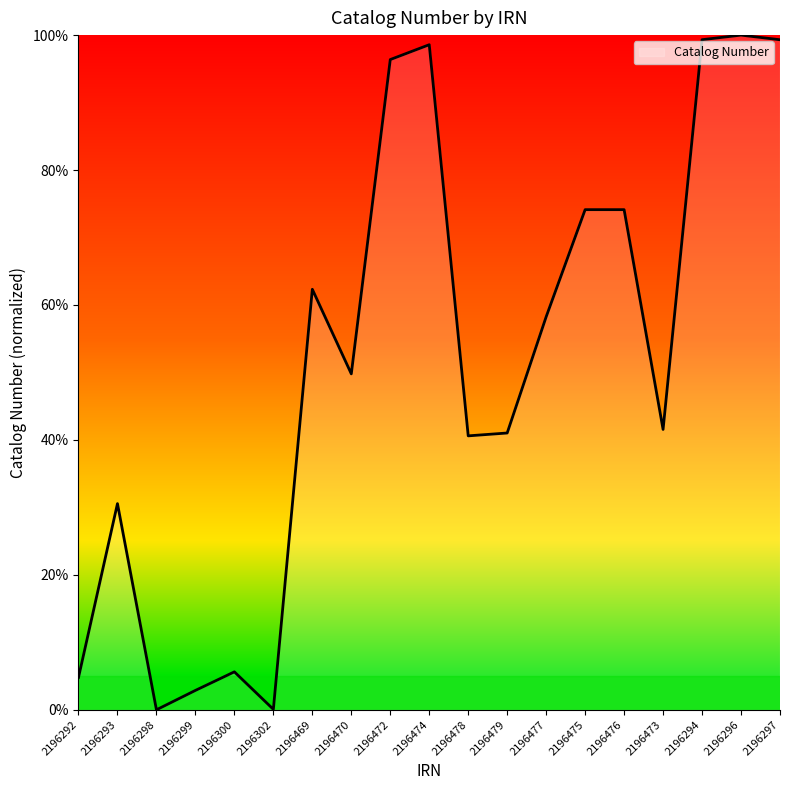

What is the maximum value shown in the chart?

100.0